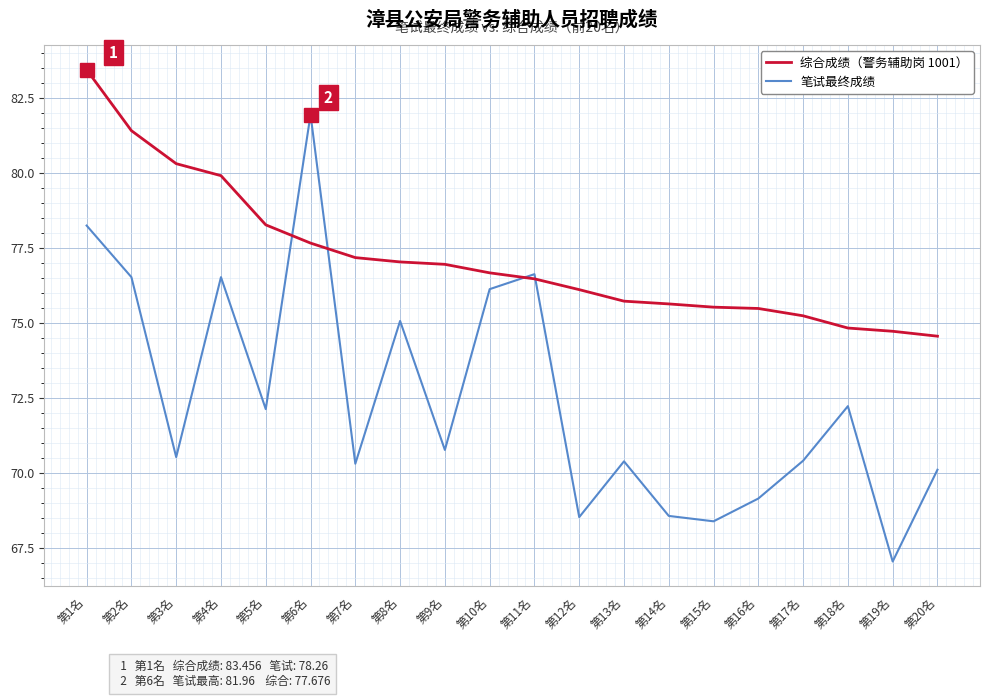

Which category has the highest value across all series?

第1名